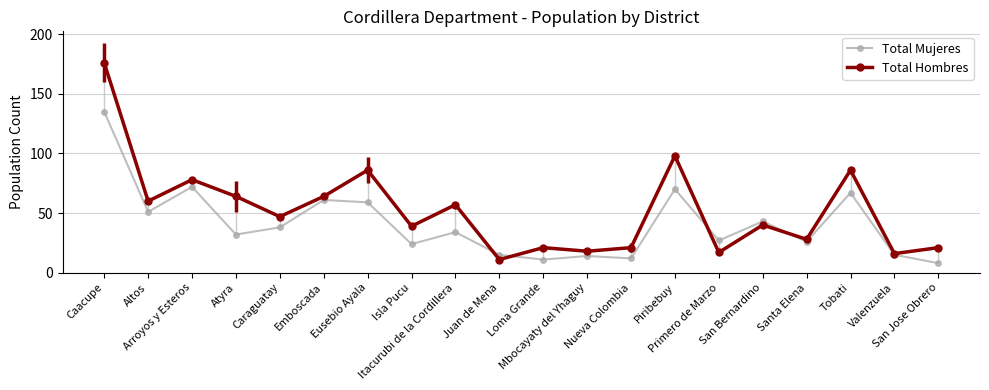

What is the label of the 15th point from the right?

Emboscada